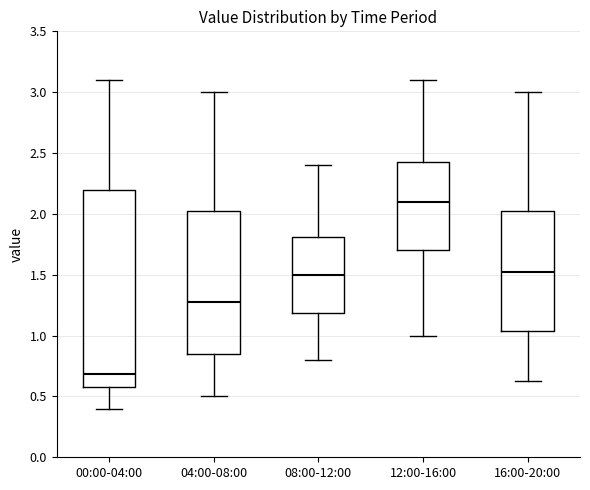

Which box has the highest median line?

12:00-16:00